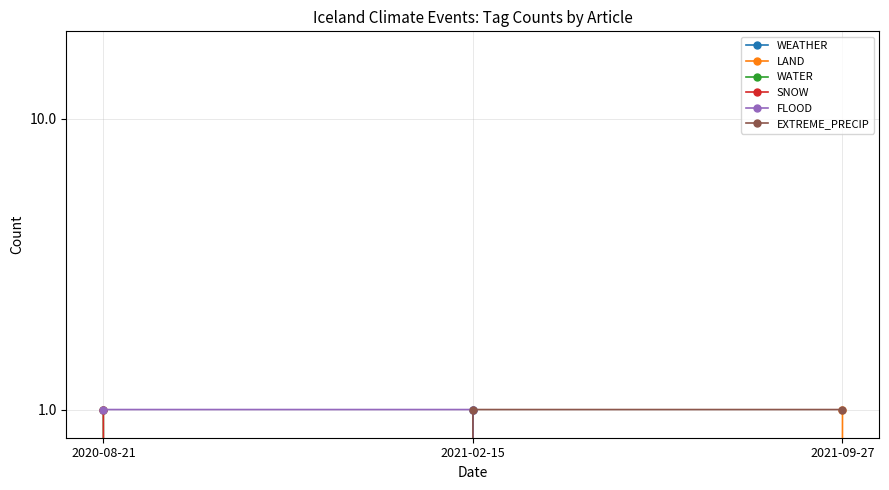

Reading left to right, transcribe all the data shown in this chart.

WEATHER: 0	1	0
LAND: 0	0	1
WATER: 1	0	0
SNOW: 1	0	0
FLOOD: 1	1	0
EXTREME_PRECIP: 0	1	1